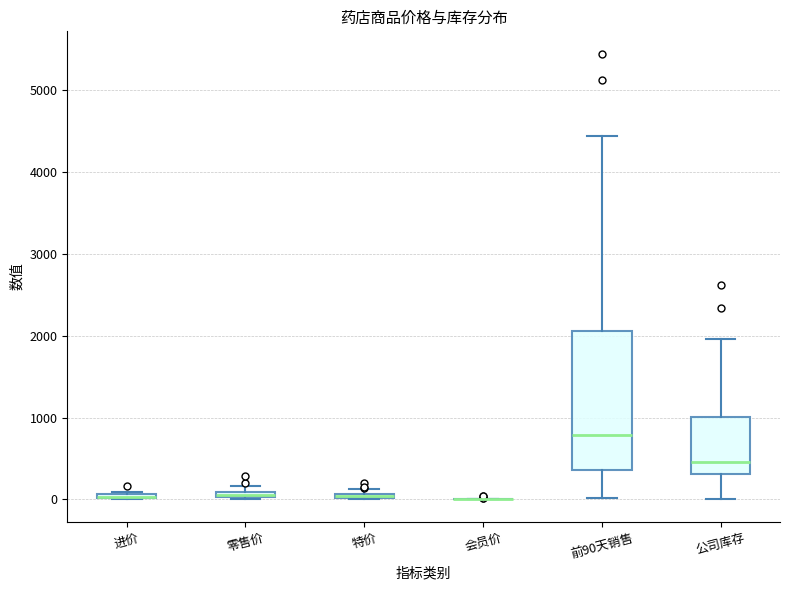

Where is the upper edge of the box for 零售价 on the y-axis? The values are not printed on the chart, so give them approximately, as read against the axis.

100